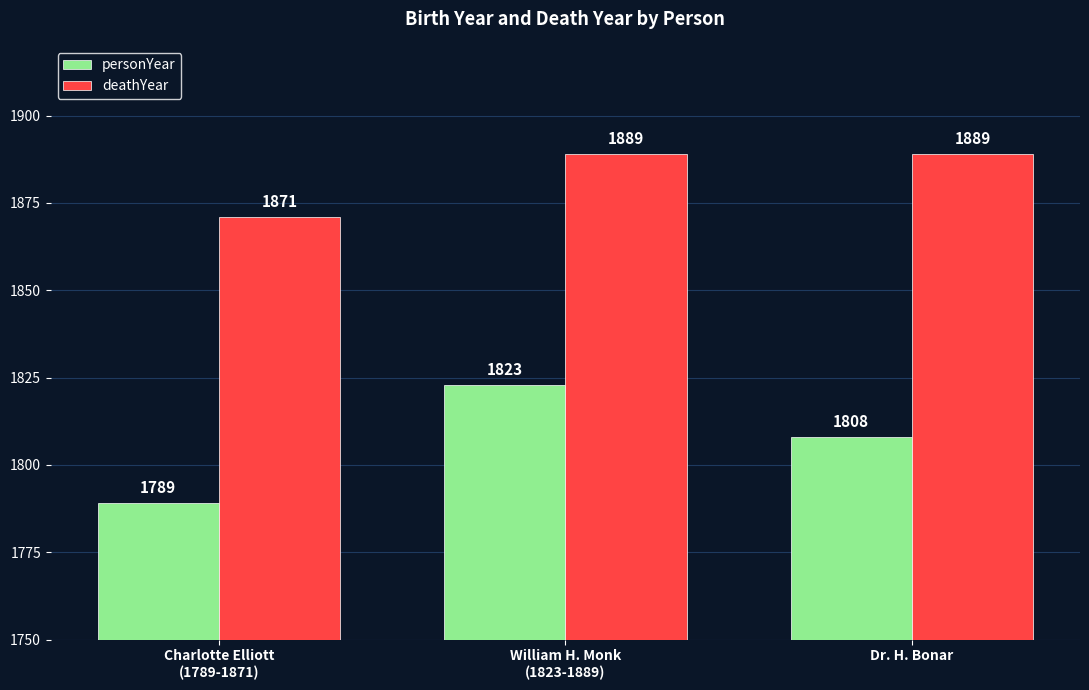

Between William H. Monk
(1823-1889) and Dr. H. Bonar, which series saw the biggest shift?

personYear